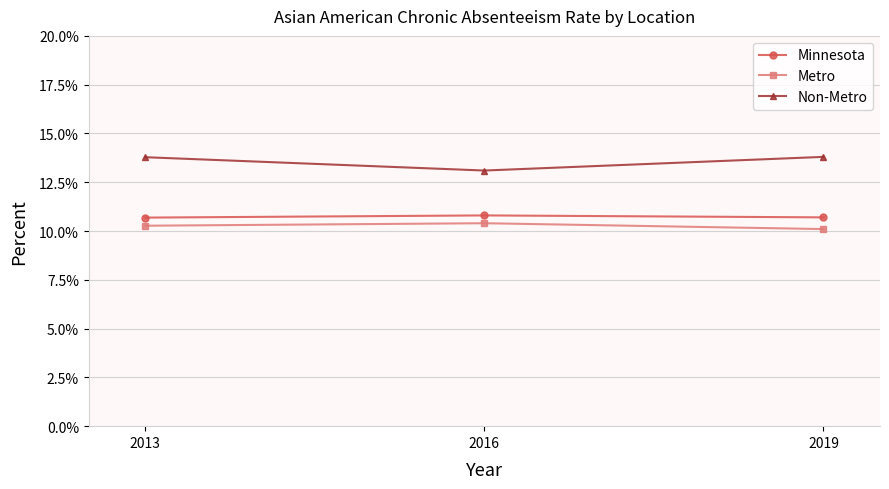

The Minnesota series shows 0.0 at 2019. True or false?

False